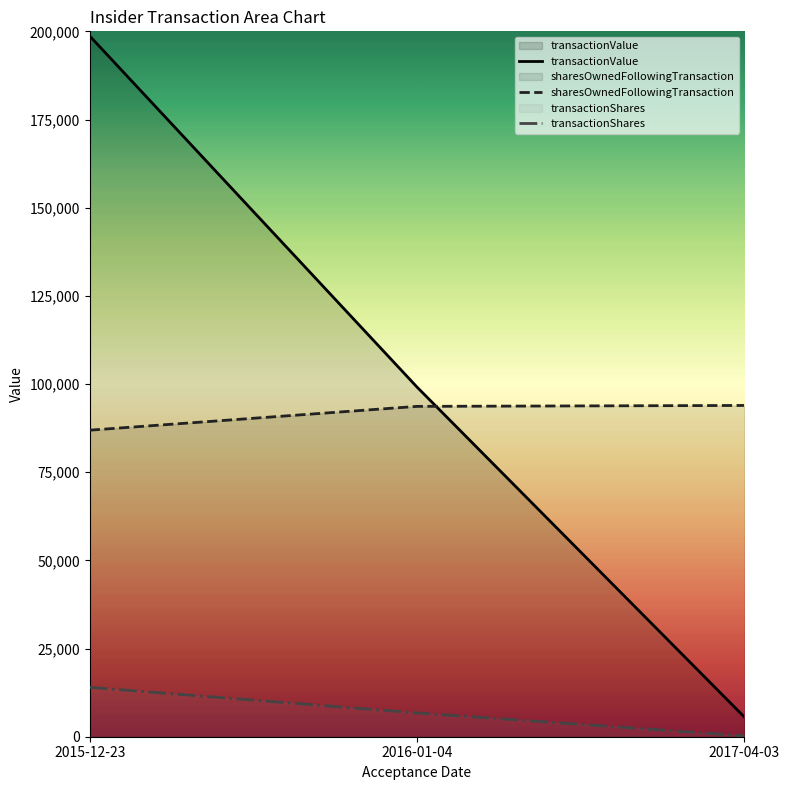

What is the value of the sharesOwnedFollowingTransaction point at the 3rd from the left?

93925